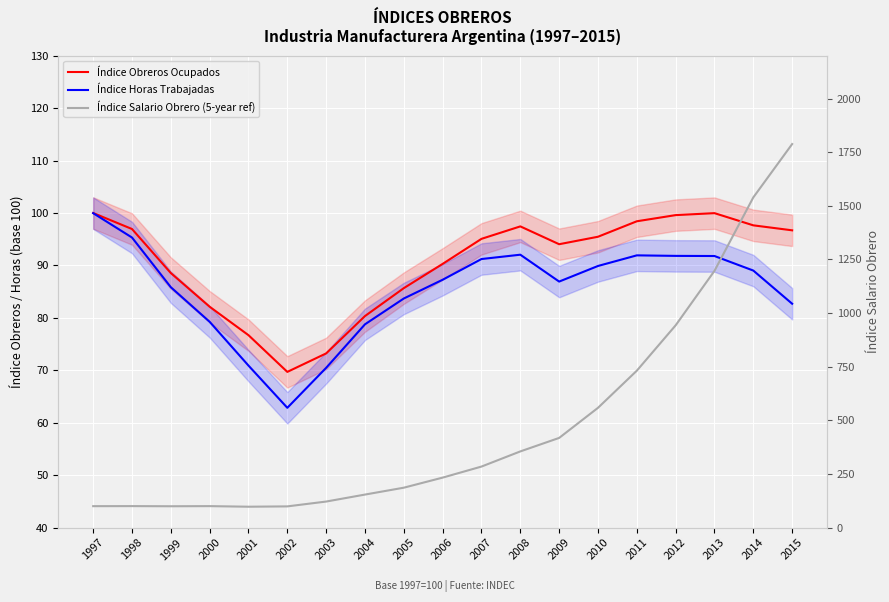

The Índice Horas Trabajadas series shows 115.4 at 2003. True or false?

False